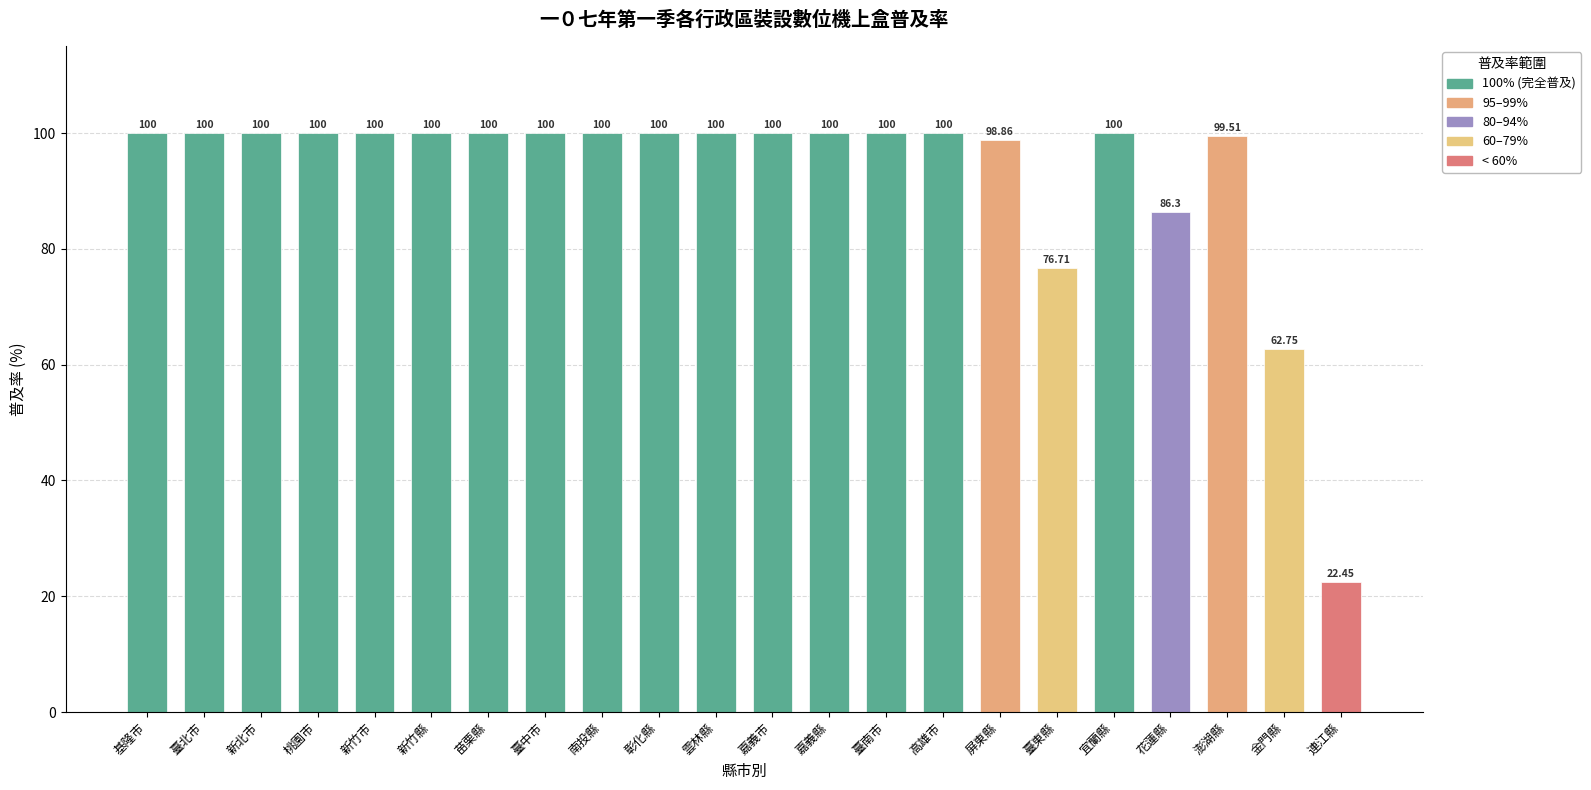

What value does the data have at 新竹市?

100.0